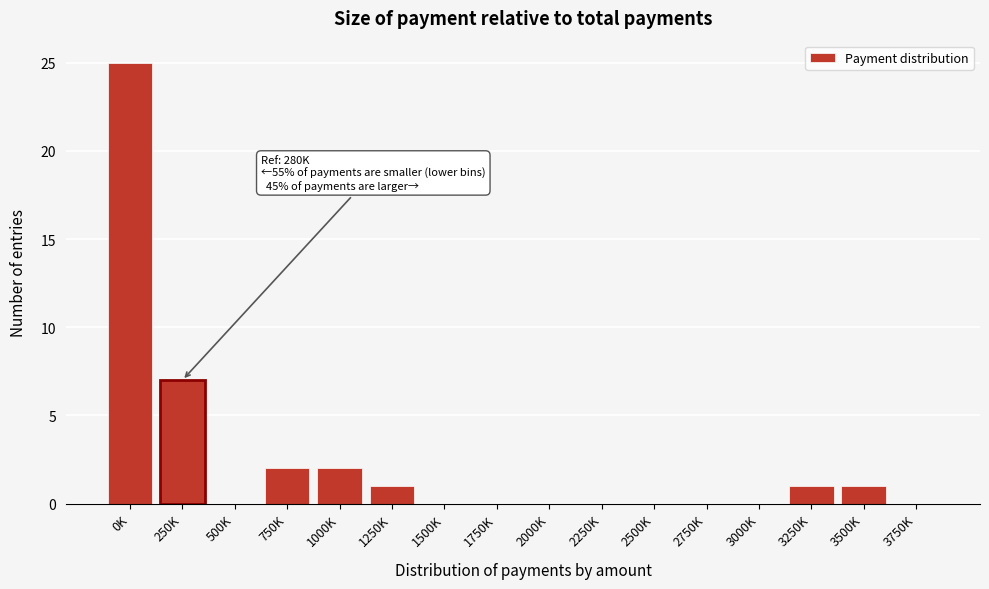

Reading left to right, extract all data points from this chart.

0K=25	250K=7	500K=0	750K=2	1000K=2	1250K=1	1500K=0	1750K=0	2000K=0	2250K=0	2500K=0	2750K=0	3000K=0	3250K=1	3500K=1	3750K=0